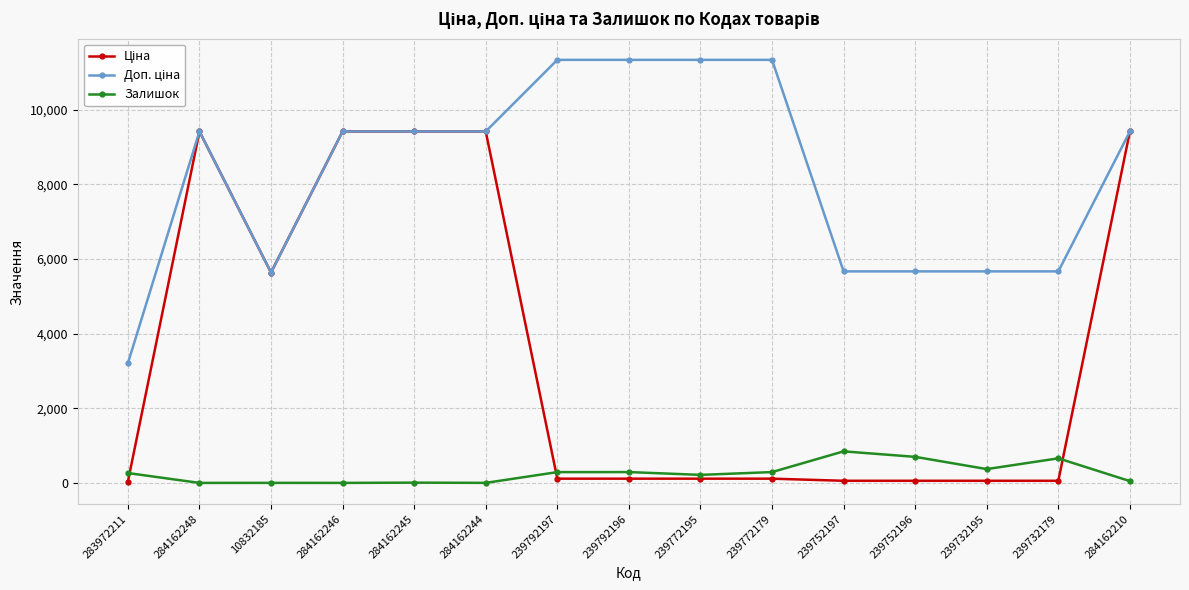

How many lines are shown in the chart?

3